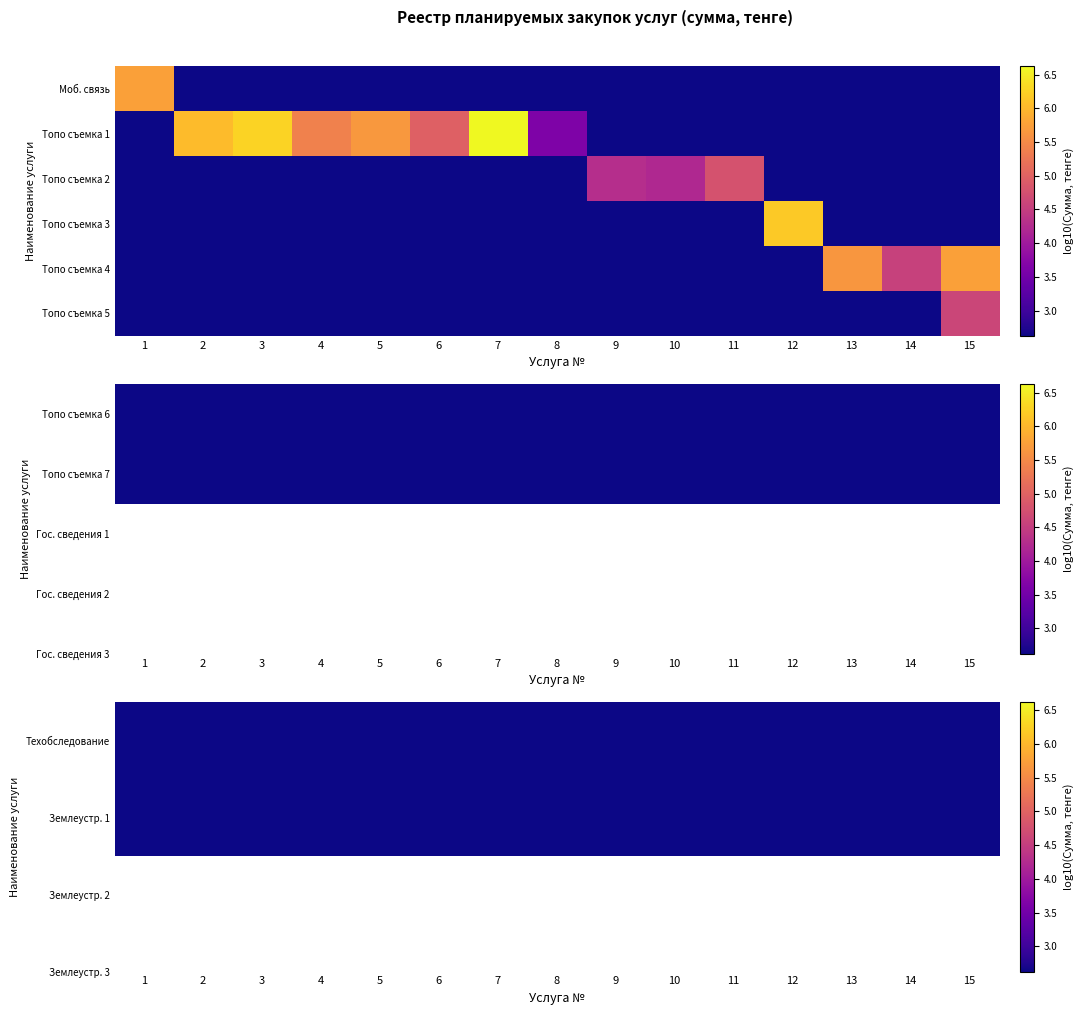

Count the number of categories in the chart.

15